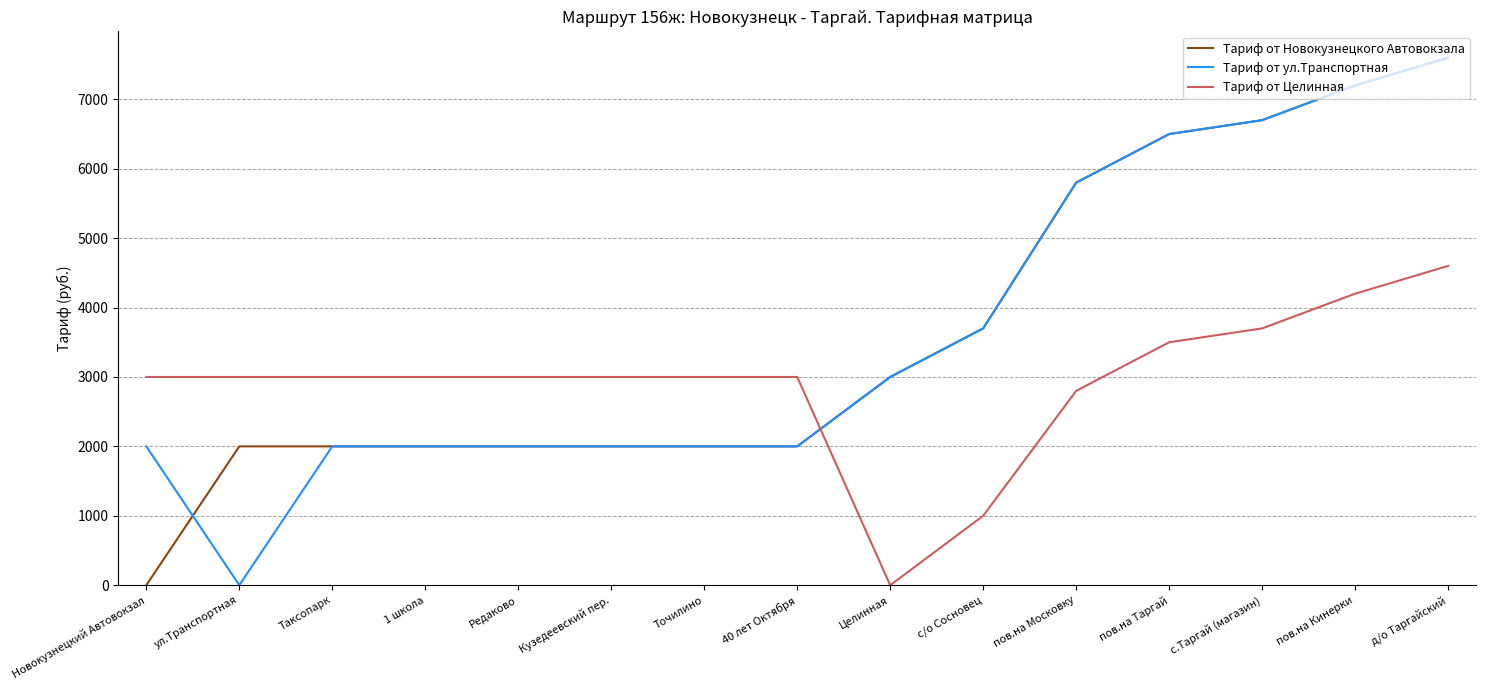

True or false: Тариф от Новокузнецкого Автовокзала and Тариф от ул.Транспортная cross at least once.

True